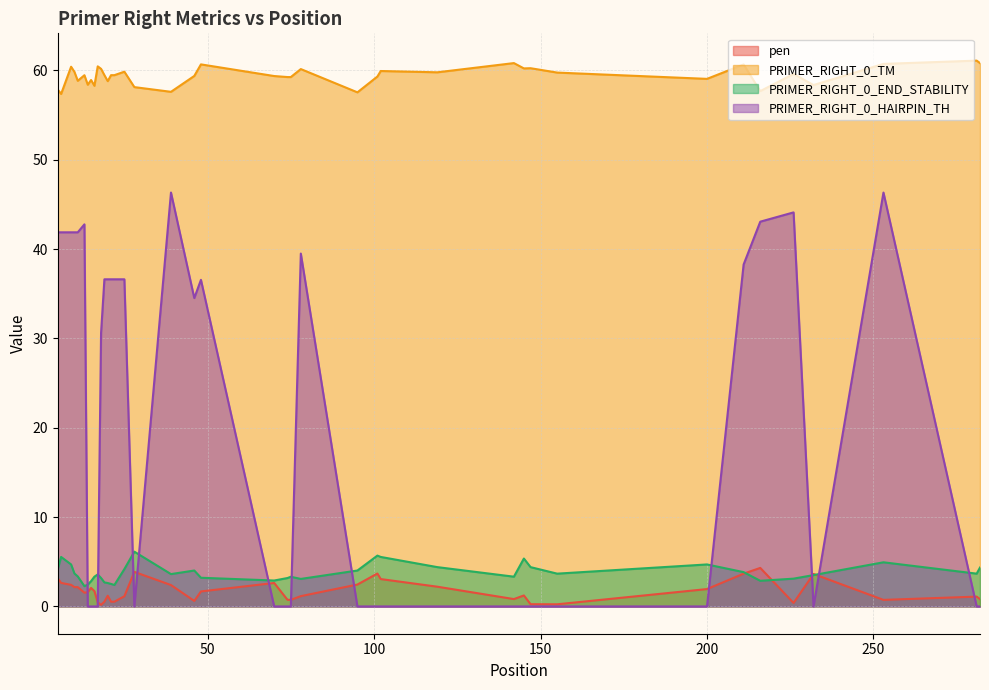

Count the number of categories in the chart.

40